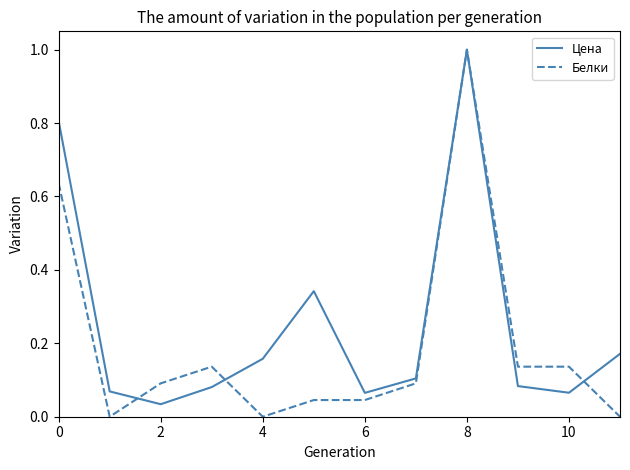

Which series has the widest spread of values?

Белки